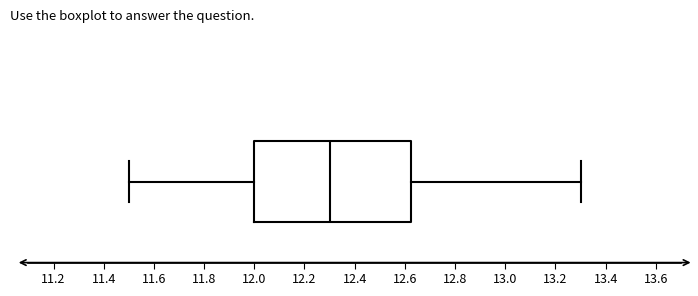

Read this box plot against the x-axis: the position of the median line, the range covered by the box, and the ends of both whiskers. The values are not printed on the chart, so give them approximately, as read against the axis.

median 12.30, box 12.00 to 12.62, whiskers 11.50 to 13.30